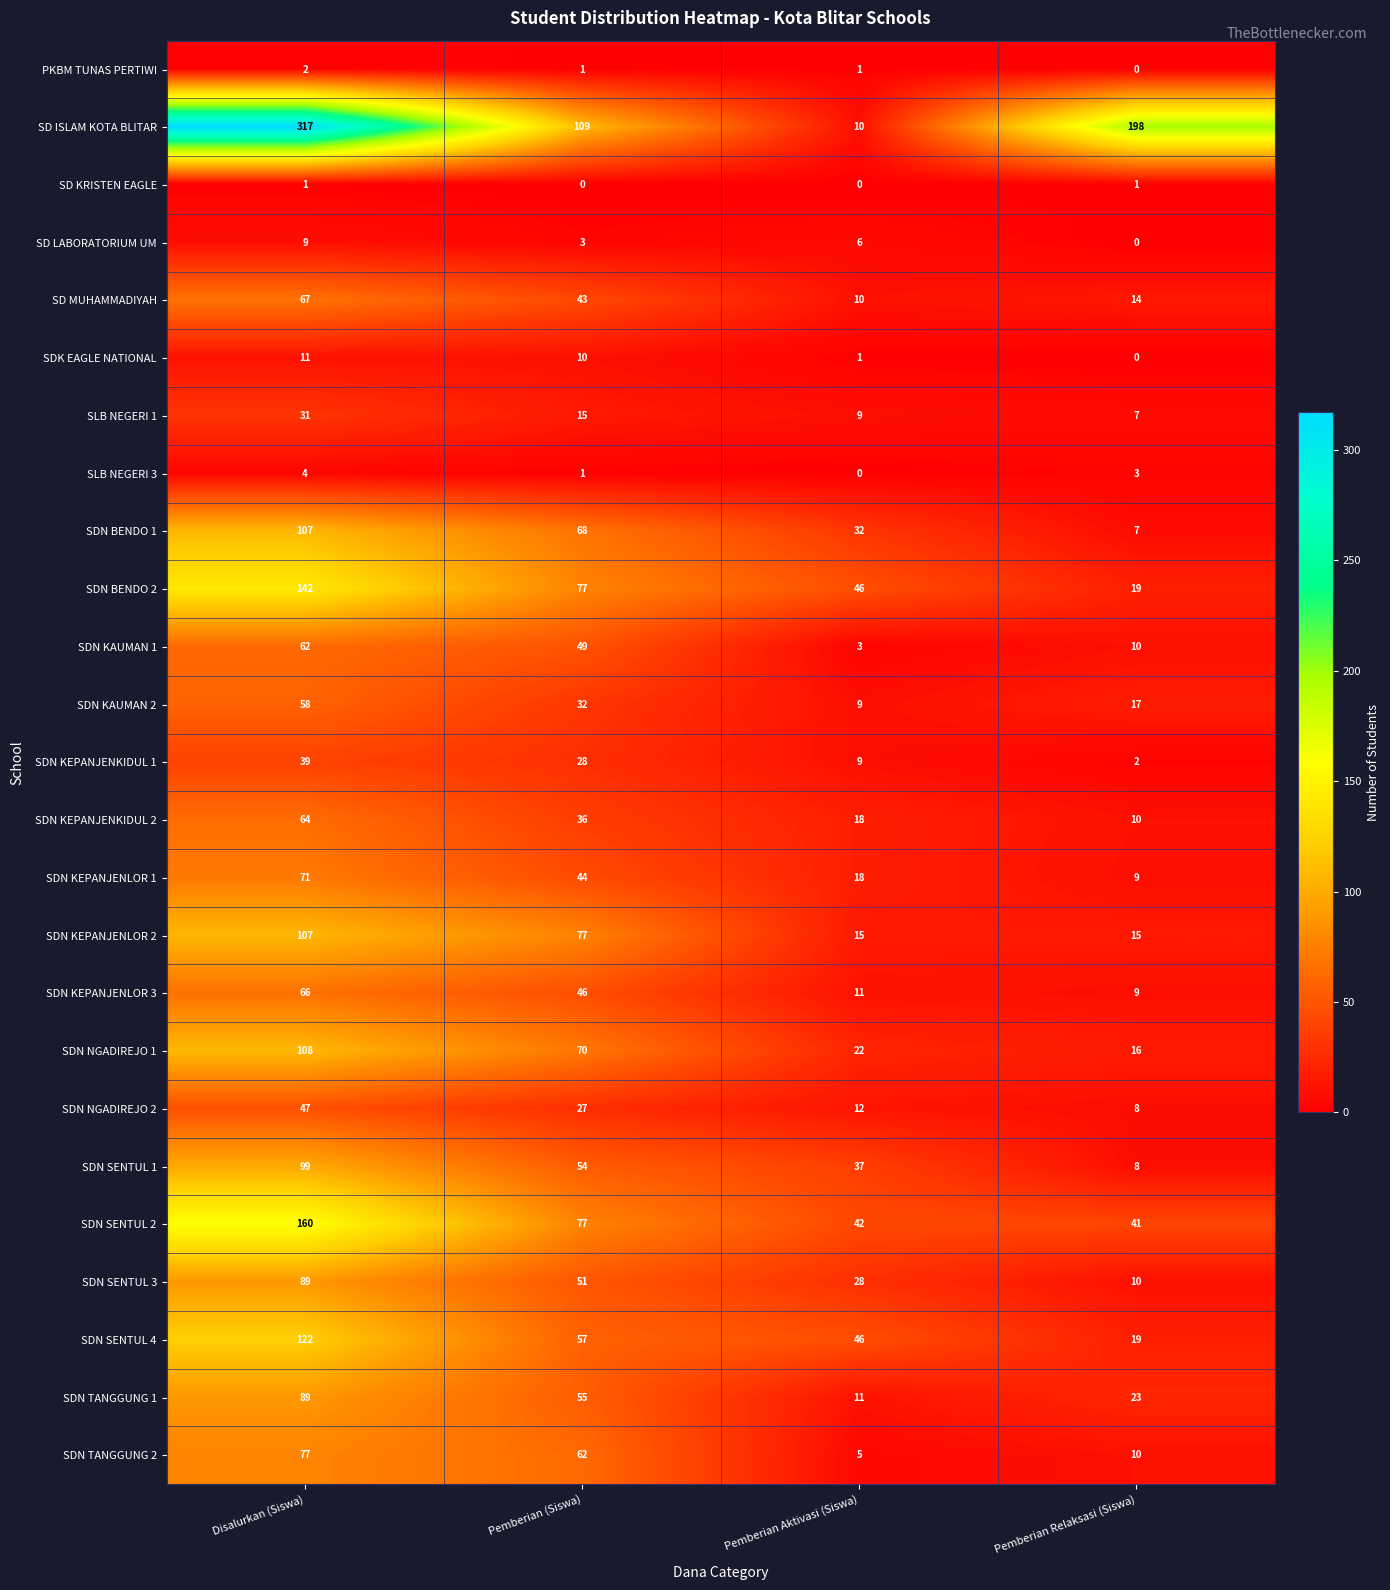

True or false: SDN KAUMAN 2 has a value of 15 at Disalurkan (Siswa).

False